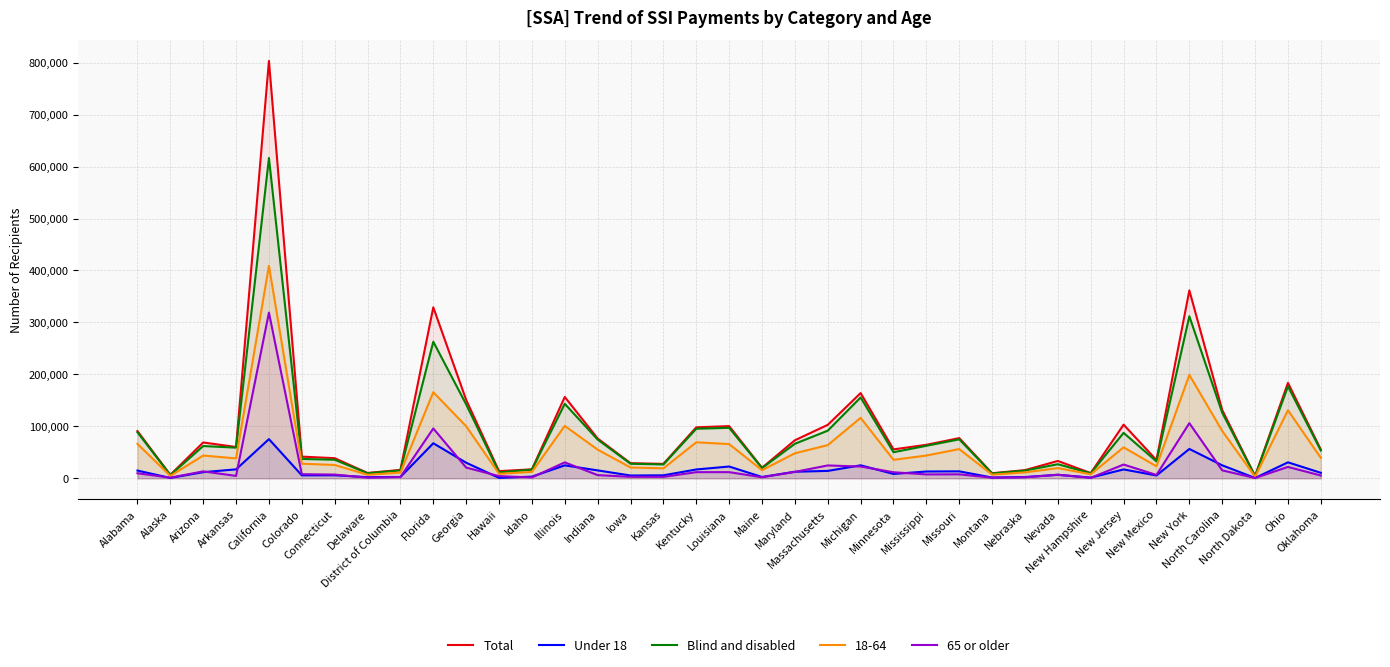

What is the maximum value shown in the chart?

803361